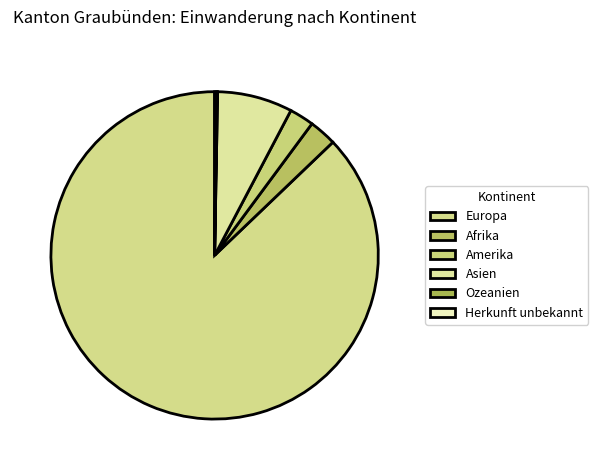

To the nearest percent, what is the difference between the largest and smallest slice percentages?

87%